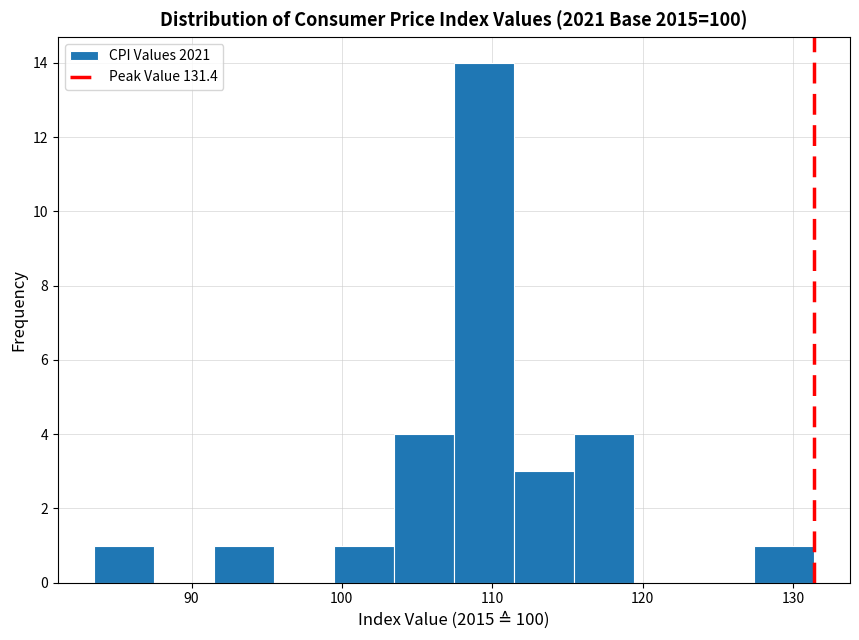

Read against the x-axis, roughly where is the centre of the tallest bar?

109